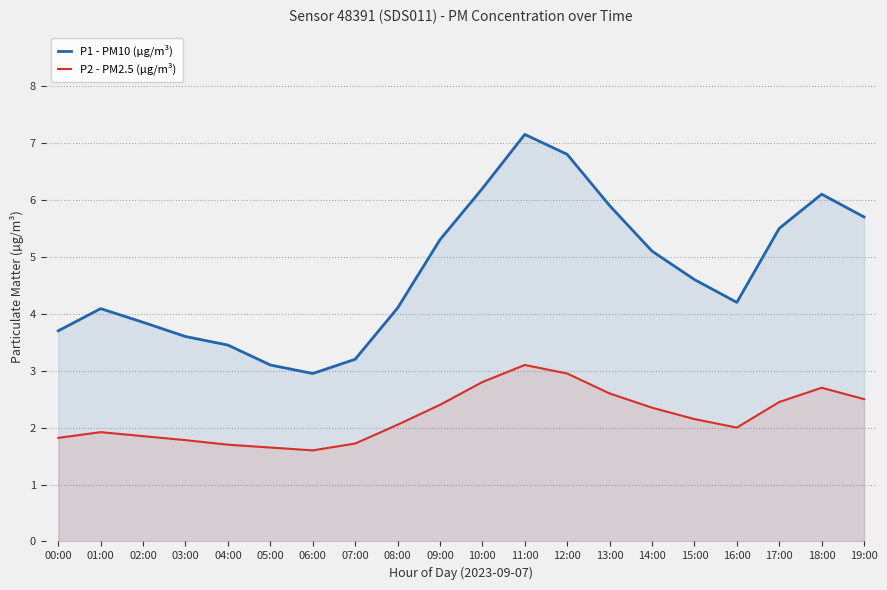

List the series in order of their overall mean, lowest first.

P2 - PM2.5 (µg/m³), P1 - PM10 (µg/m³)